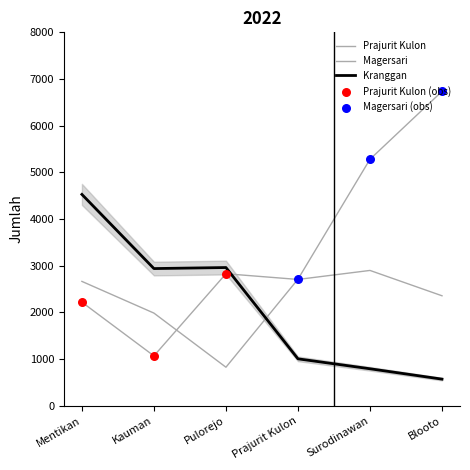

Is this an area chart (filled region under the line)?

Yes